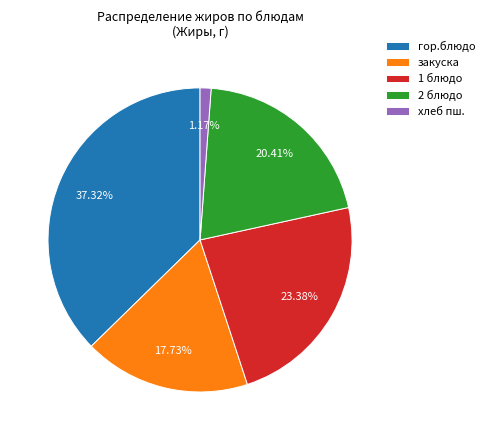

The 2 блюдо slice represents 33% of the pie. True or false?

False